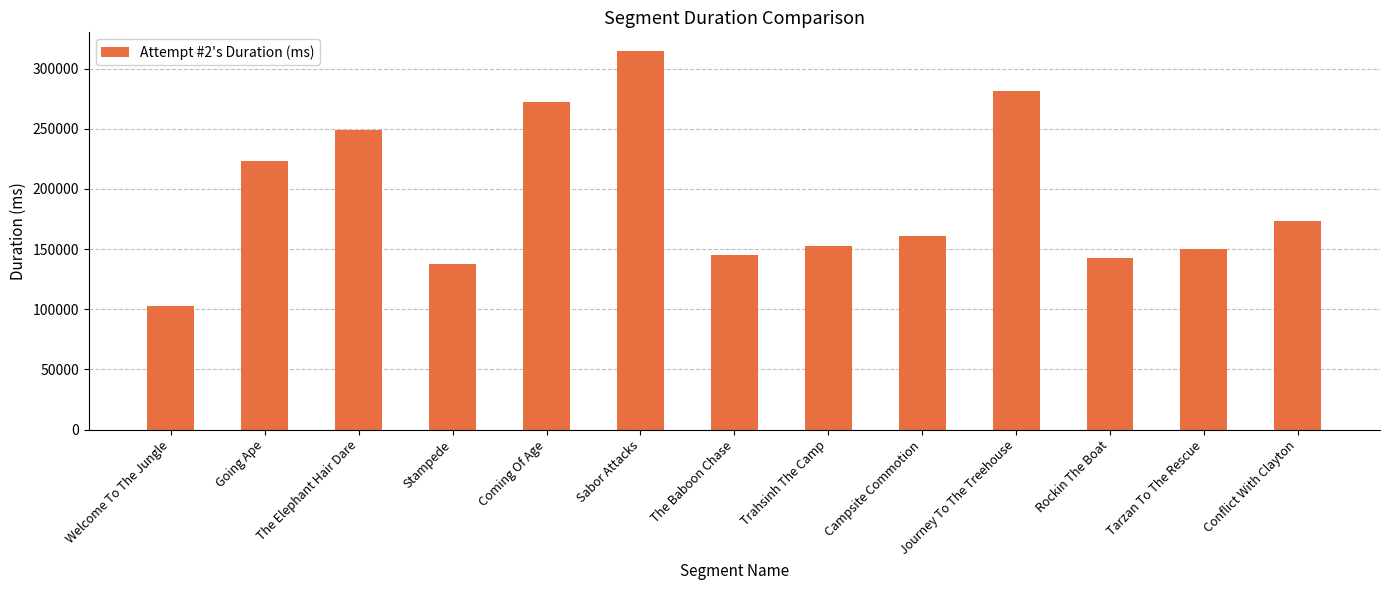

What is the maximum value shown in the chart?

314472